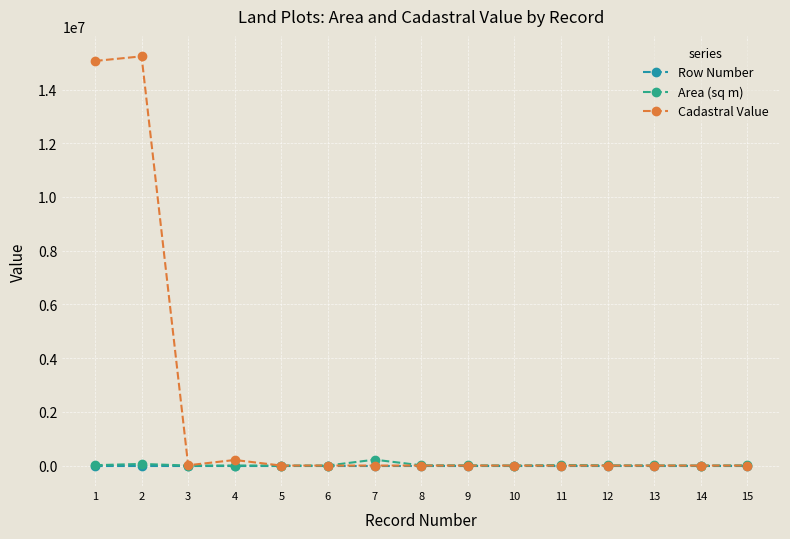

At 8, list the series in order from smallest to largest.

Cadastral Value, Row Number, Area (sq m)